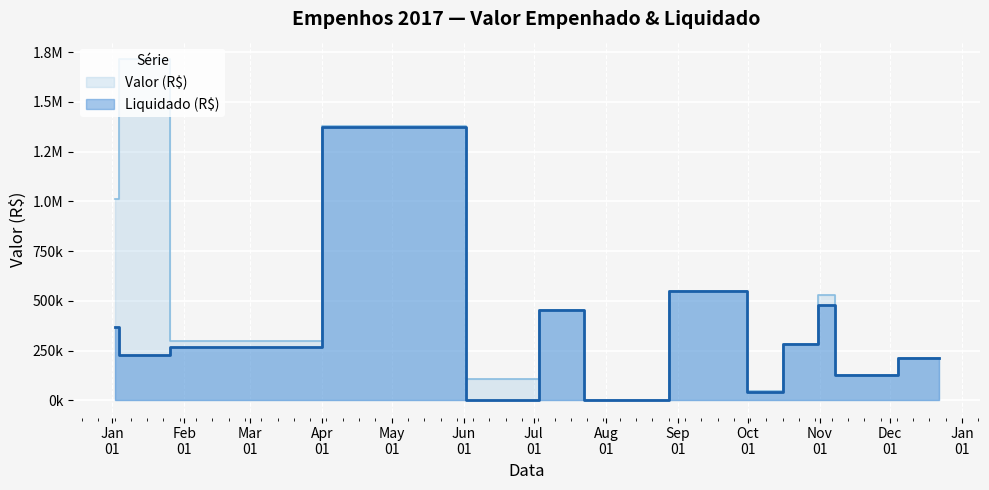

What is the maximum value for Valor (R$)?

1690390.0